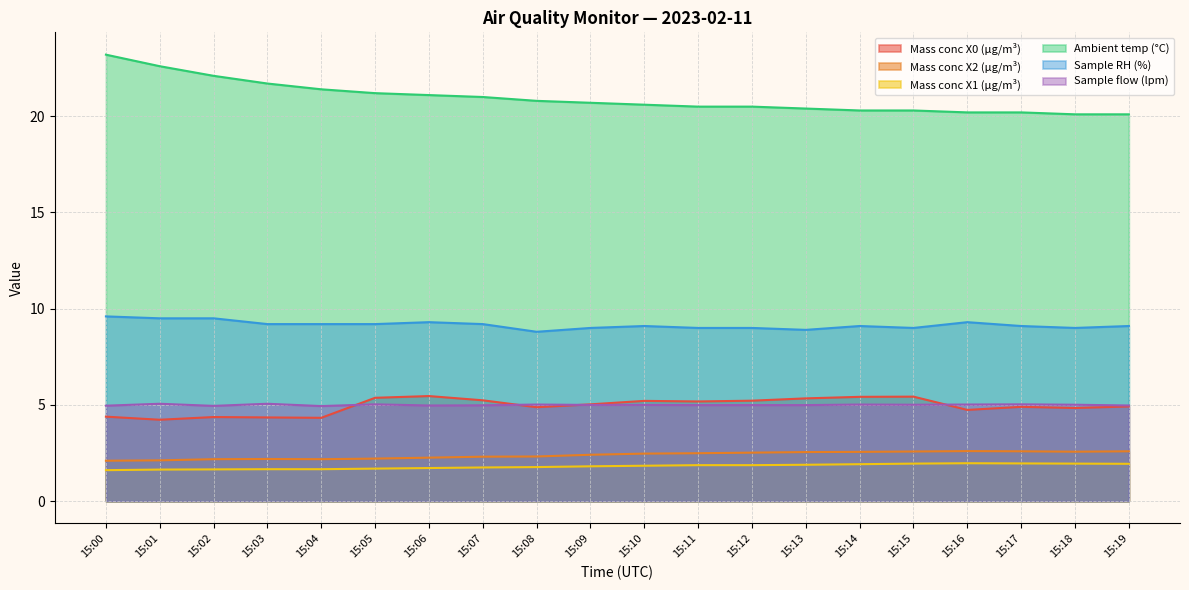

What is the maximum value for Sample RH (%)?

9.6